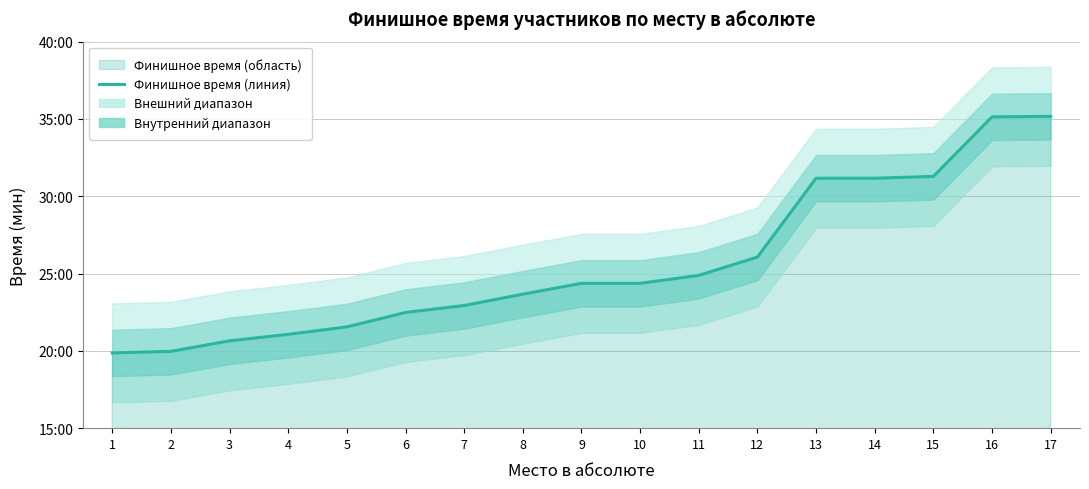

What is the smallest value displayed?

19.9